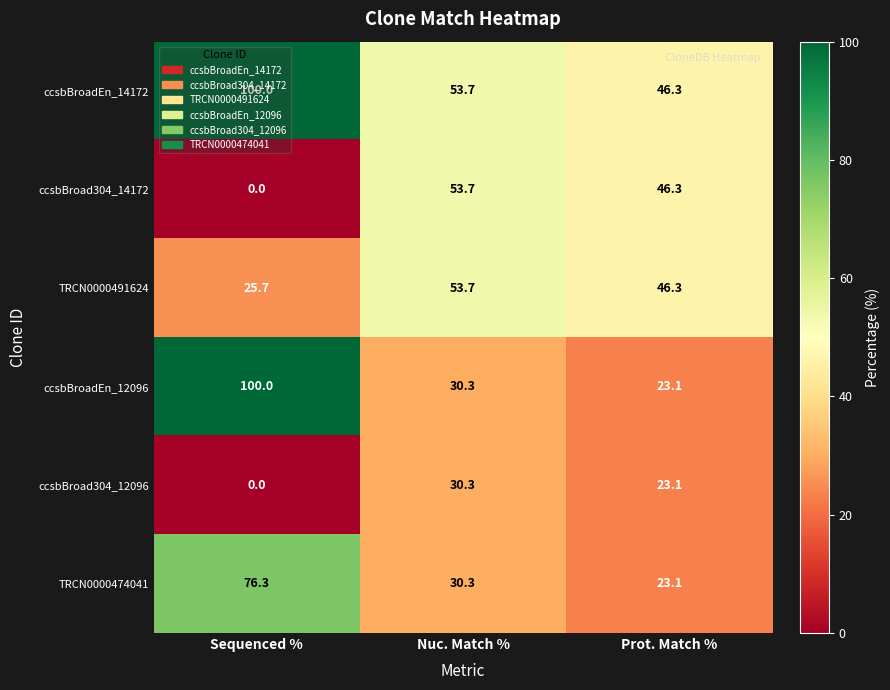

At how many categories does at least one series exceed 71?

1